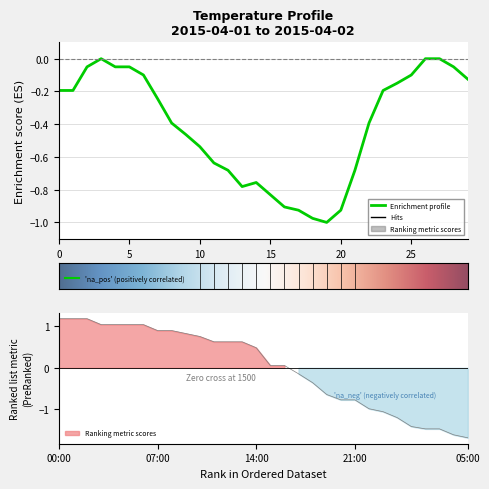

Is it true that the value at 13:00 is -0.3?

False